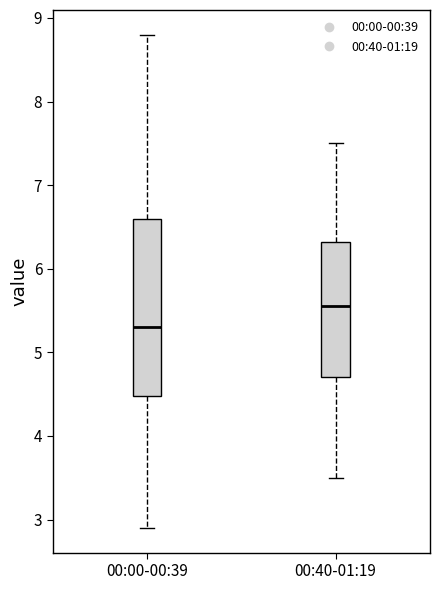

Reading left to right, read every box against the y-axis: the position of its median line, the range the box covers, and the ends of its whiskers. The values are not printed on the chart, so give them approximately, as read against the axis.

00:00-00:39: median 5.3, box 4.5 to 6.6, whiskers 2.9 to 8.8
00:40-01:19: median 5.6, box 4.7 to 6.3, whiskers 3.5 to 7.5